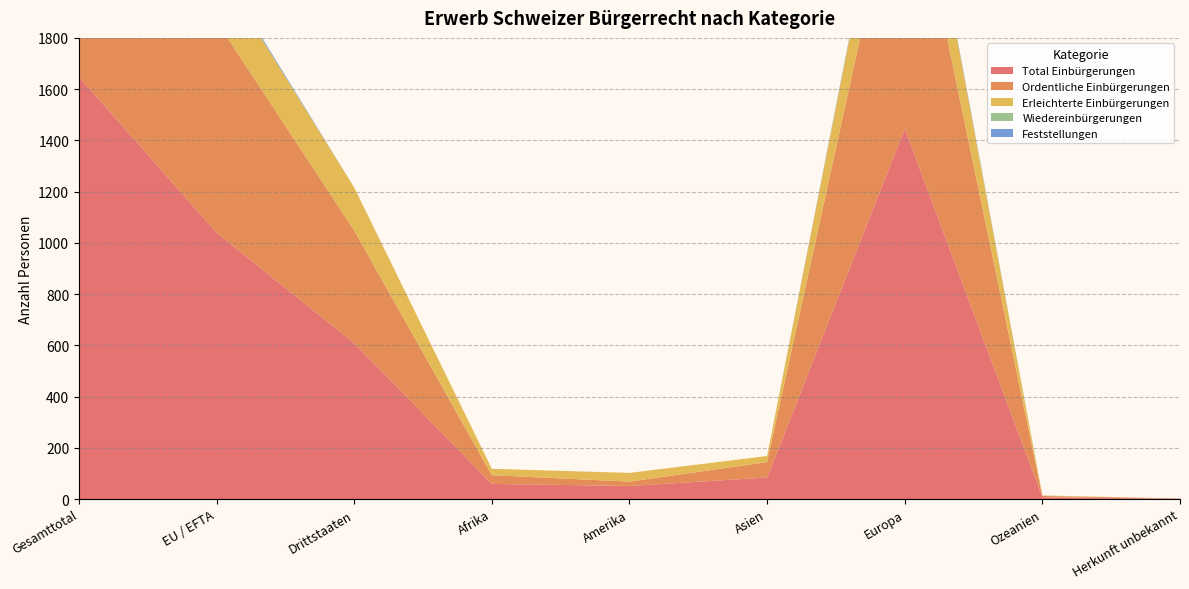

Reading left to right, list all the values displayed in this chart.

Total Einbürgerungen: 1648	1040	608	59	51	84	1446	7	1
Ordentliche Einbürgerungen: 1265	825	440	34	17	60	1148	5	1
Erleichterte Einbürgerungen: 383	215	168	25	34	24	298	2	0
Wiedereinbürgerungen: 0	0	0	0	0	0	0	0	0
Feststellungen: 9	9	0	0	0	0	9	0	0